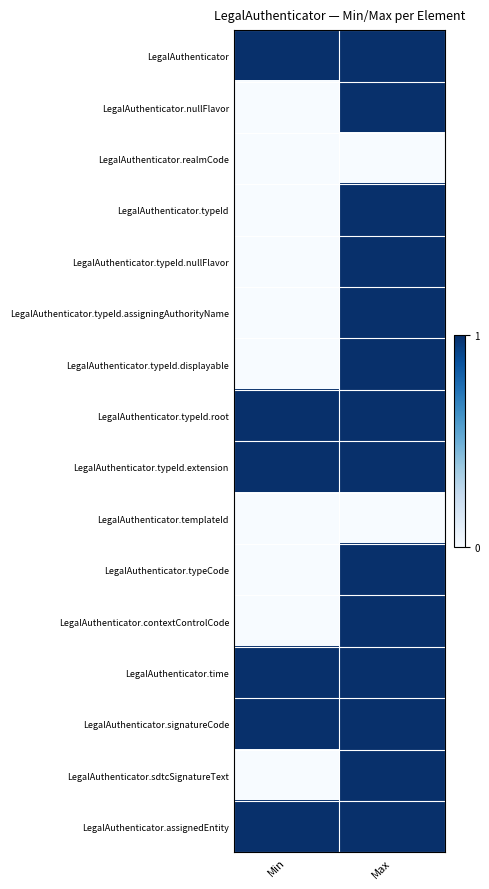

List the series in order of their peak value, lowest first.

LegalAuthenticator.realmCode, LegalAuthenticator.templateId, LegalAuthenticator, LegalAuthenticator.nullFlavor, LegalAuthenticator.typeId, LegalAuthenticator.typeId.nullFlavor, LegalAuthenticator.typeId.assigningAuthorityName, LegalAuthenticator.typeId.displayable, LegalAuthenticator.typeId.root, LegalAuthenticator.typeId.extension, LegalAuthenticator.typeCode, LegalAuthenticator.contextControlCode, LegalAuthenticator.time, LegalAuthenticator.signatureCode, LegalAuthenticator.sdtcSignatureText, LegalAuthenticator.assignedEntity